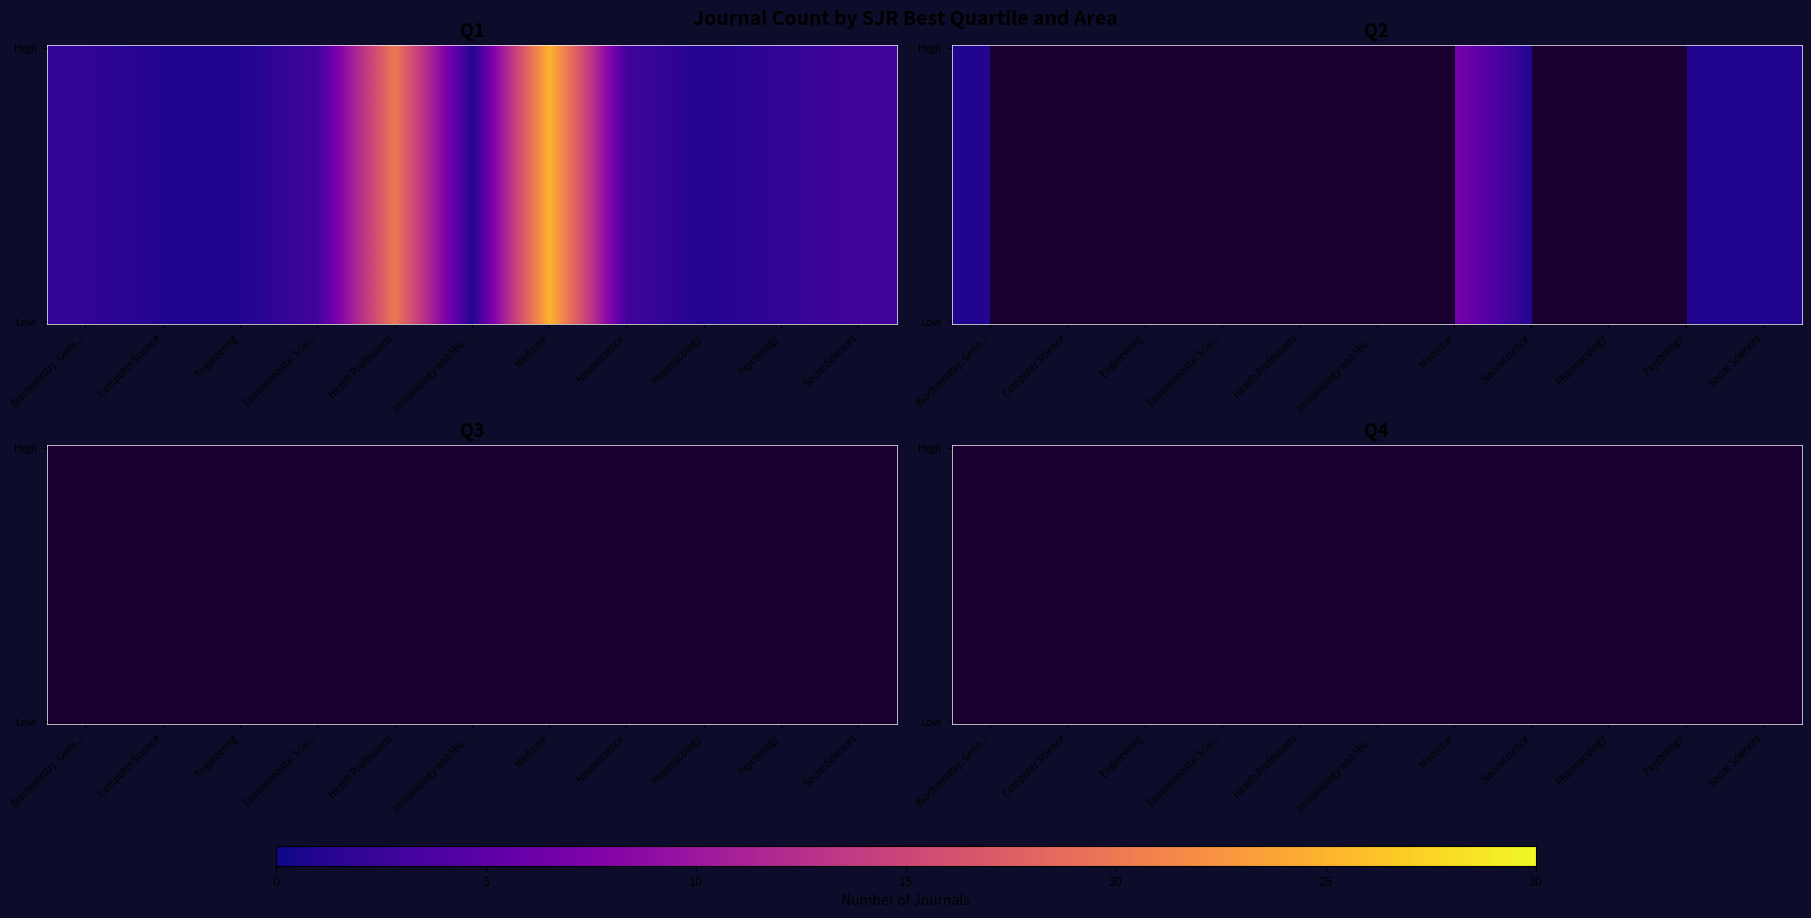

Which category has the lowest value in the Q2 series?

Computer Science